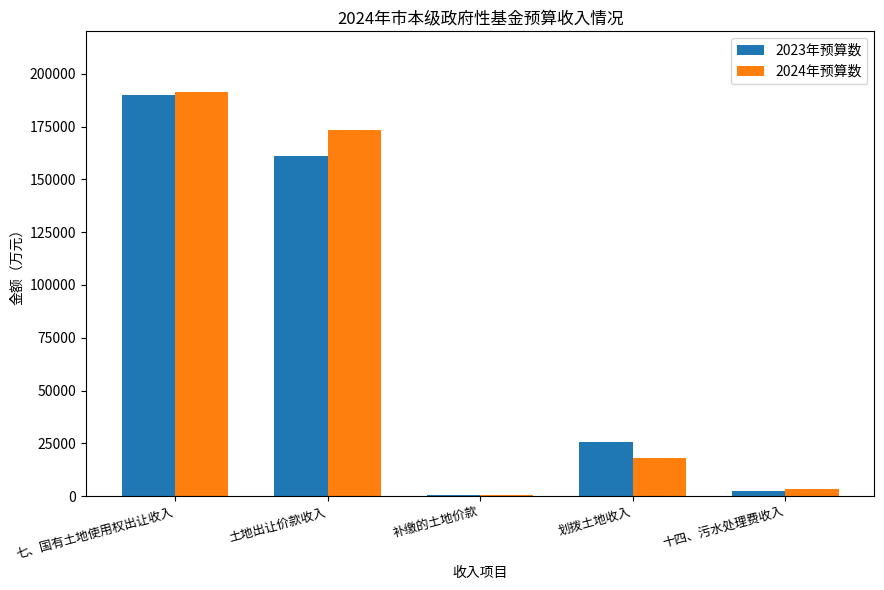

Between 七、国有土地使用权出让收入 and 土地出让价款收入, which series saw the biggest shift?

2023年预算数